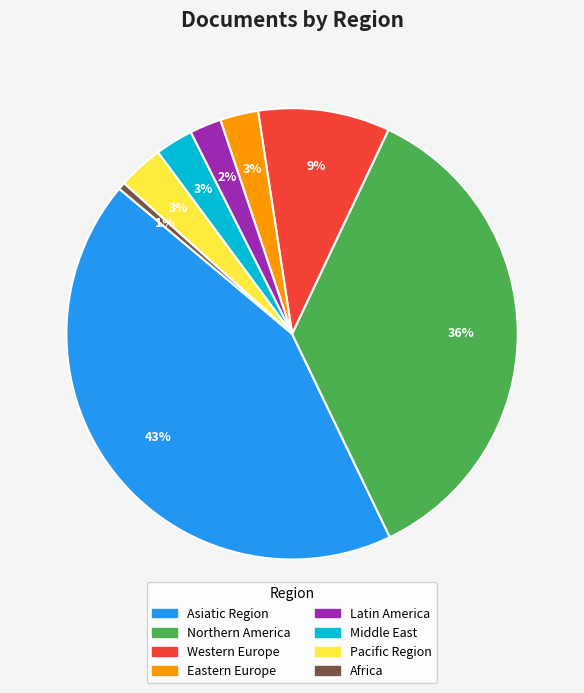

Between Latin America and Pacific Region, which is larger?

Pacific Region